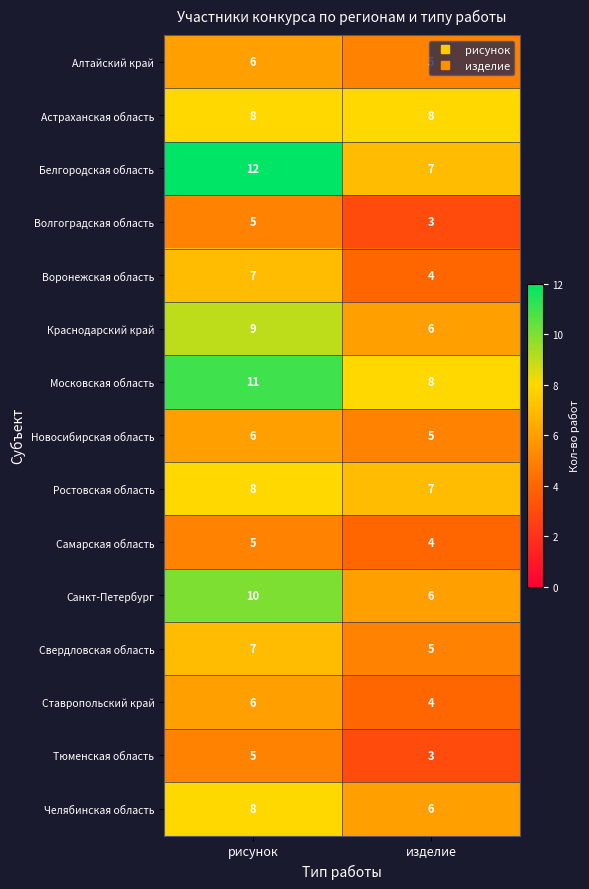

Is it true that Свердловская область equals 5 at изделие?

True